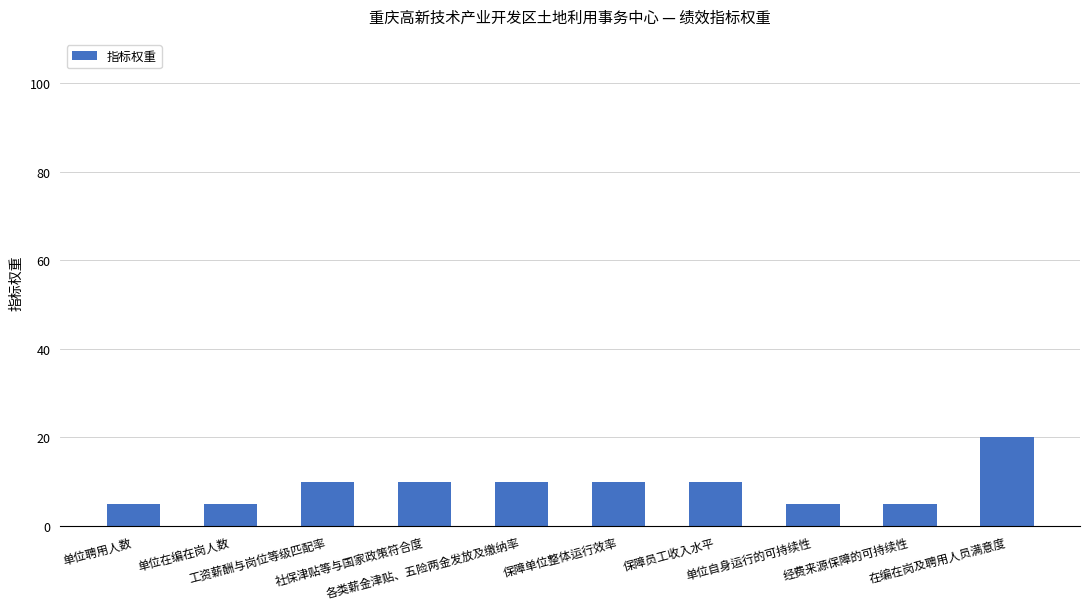

What is the difference between the values at 单位聘用人数 and 社保津贴等与国家政策符合度?

5